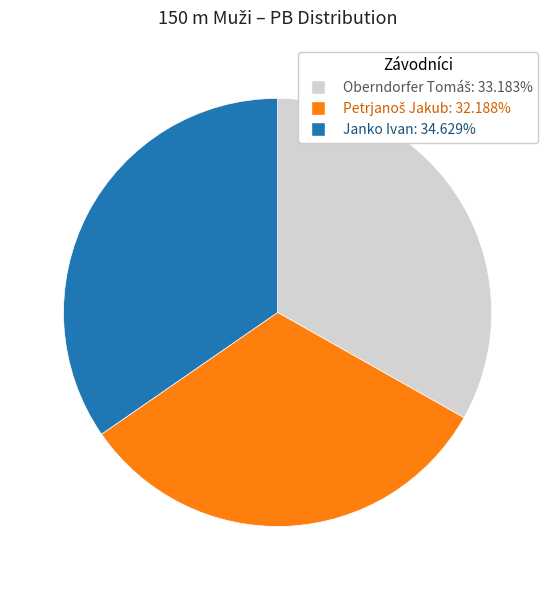

How many slices are in this pie chart?

3